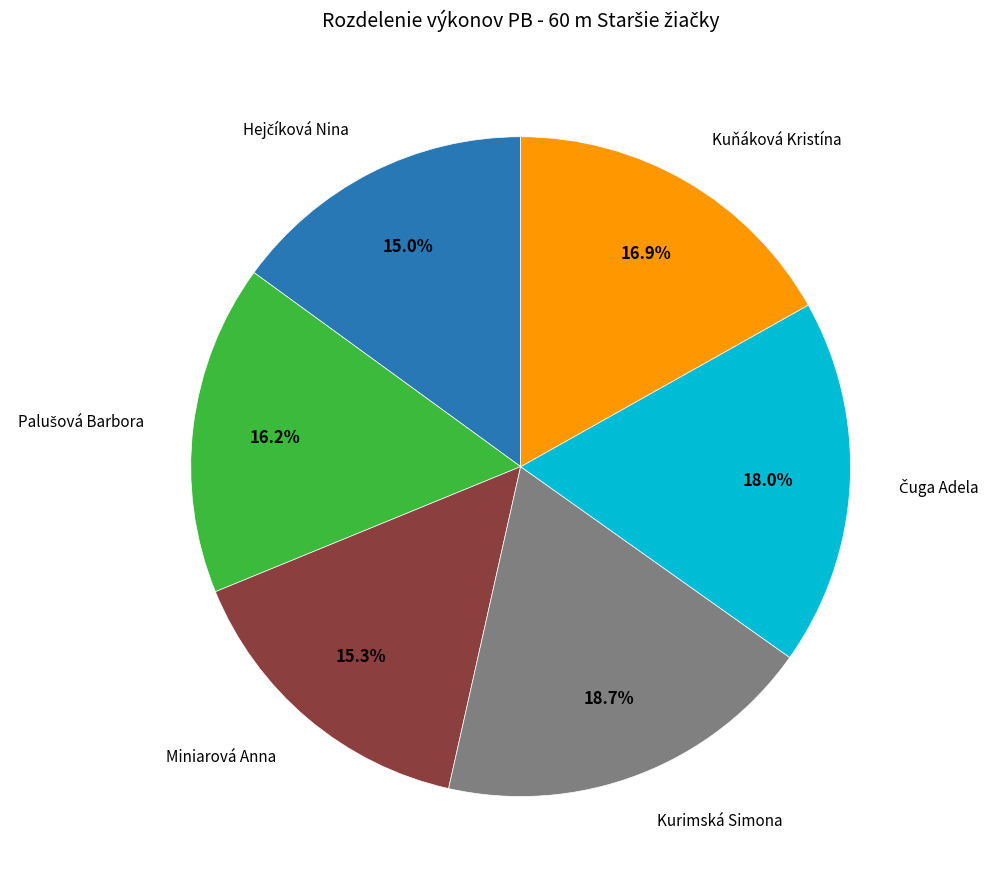

Does any single category account for the majority?

No